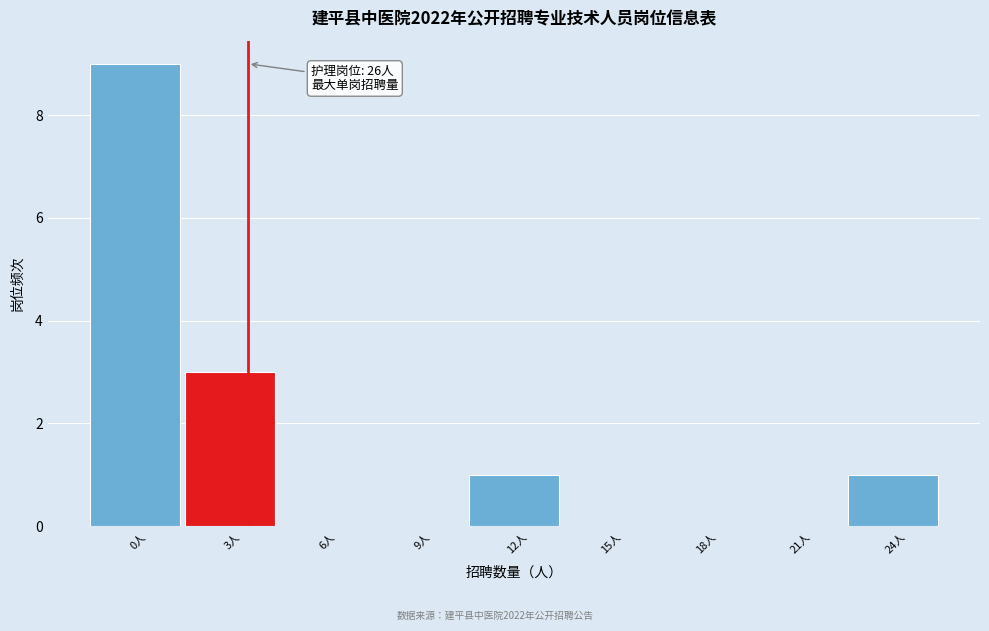

Reading left to right, extract all data points from this chart.

0人=9	3人=3	6人=0	9人=0	12人=1	15人=0	18人=0	21人=0	24人=1